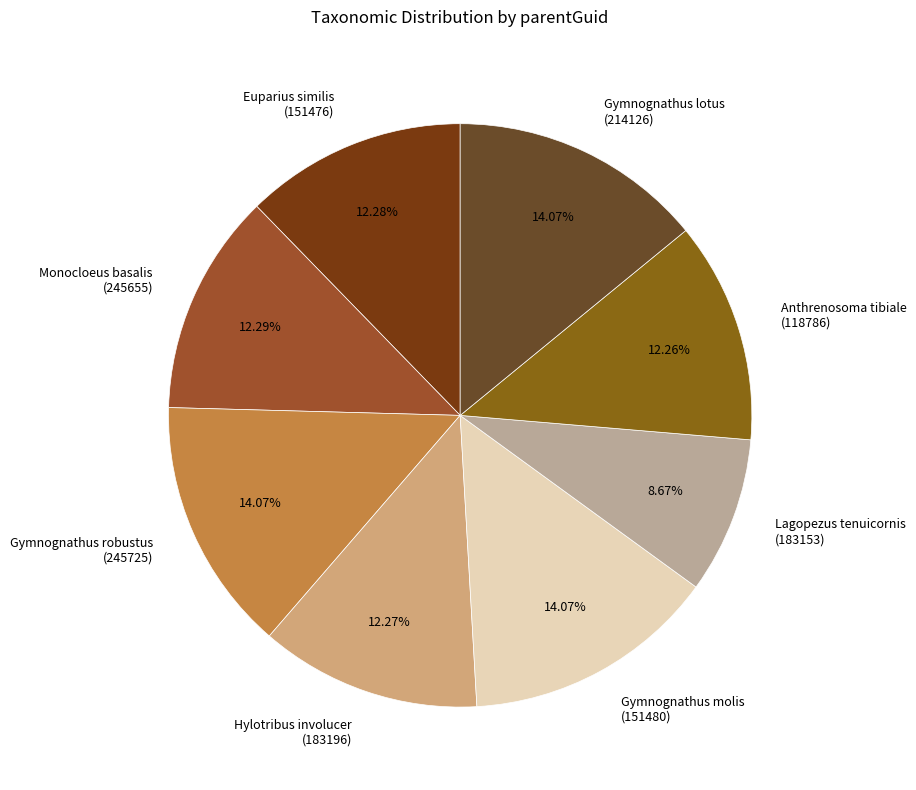

Approximately how many times larger is the value at Monocloeus basalis (245655) compared to Gymnognathus lotus (214126)?

0.9